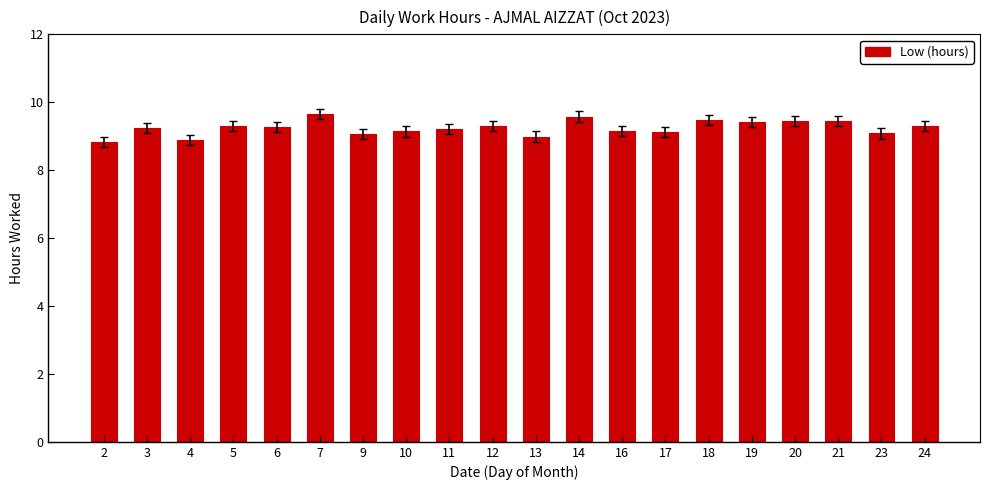

What is the value of the 5th bar from the left?

9.3